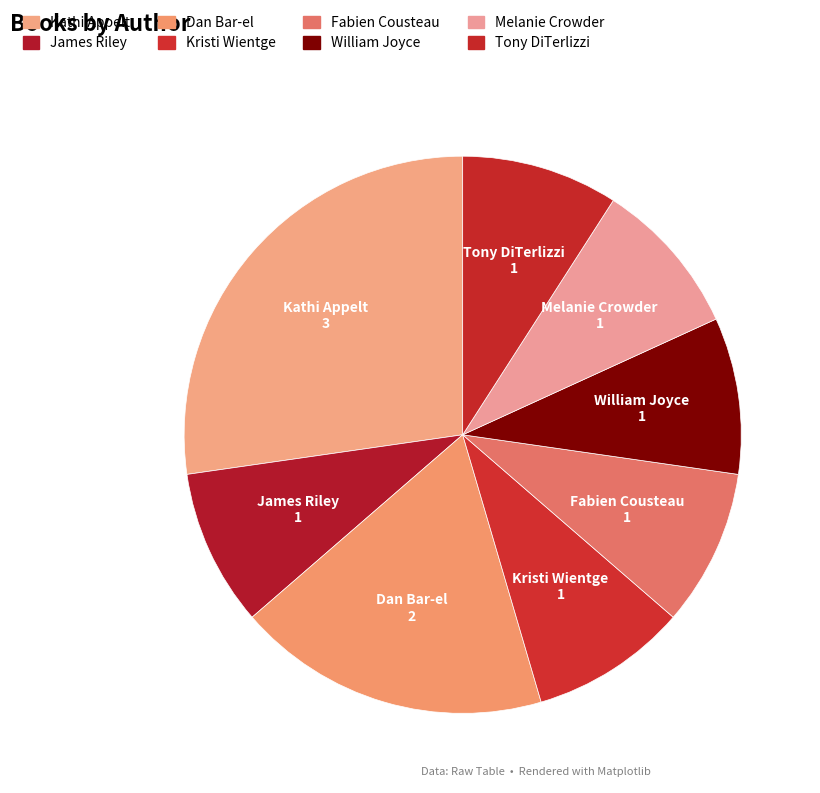

Which slice is the smallest?

James Riley